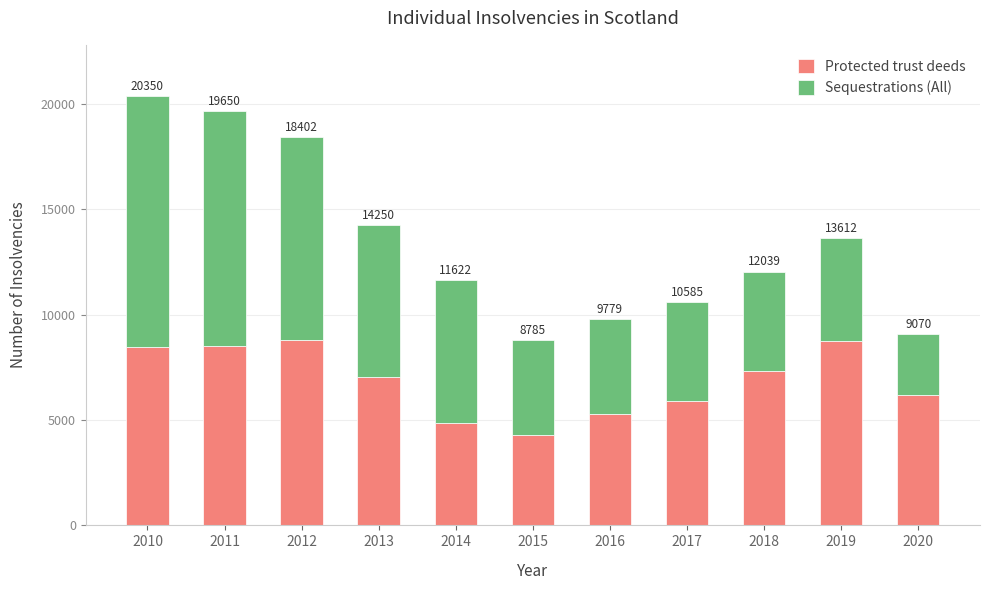

Which series changed the most between 2016 and 2019?

Protected trust deeds